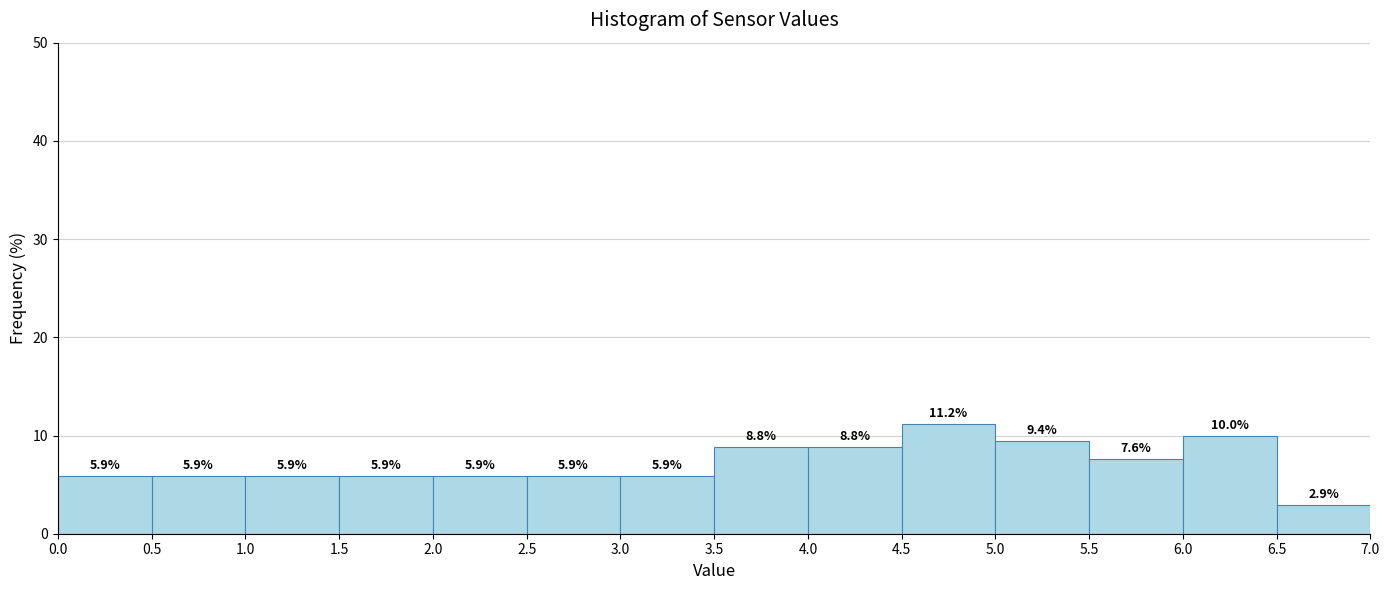

Reading left to right, transcribe this chart: for each bar, give the range it covers on the x-axis and its height.

0.0 to 0.5: 5.9
0.5 to 1.0: 5.9
1.0 to 1.5: 5.9
1.5 to 2.0: 5.9
2.0 to 2.5: 5.9
2.5 to 3.0: 5.9
3.0 to 3.5: 5.9
3.5 to 4.0: 8.8
4.0 to 4.5: 8.8
4.5 to 5.0: 11.2
5.0 to 5.5: 9.4
5.5 to 6.0: 7.6
6.0 to 6.5: 10.0
6.5 to 7.0: 2.9